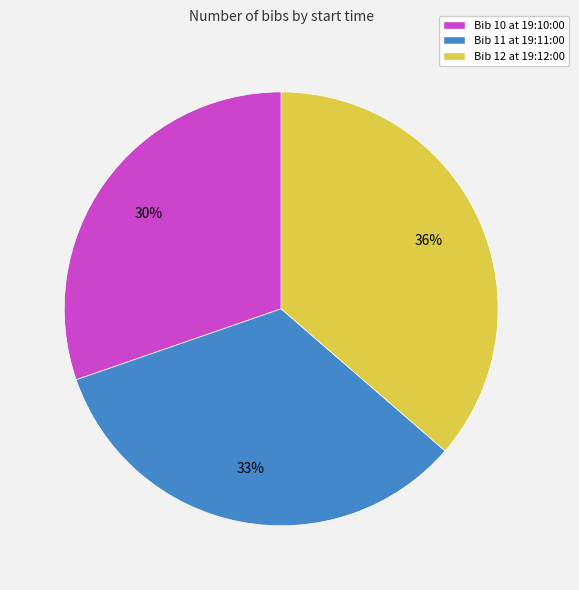

Rank the categories by value from highest to lowest.

Bib 12 at 19:12:00, Bib 11 at 19:11:00, Bib 10 at 19:10:00